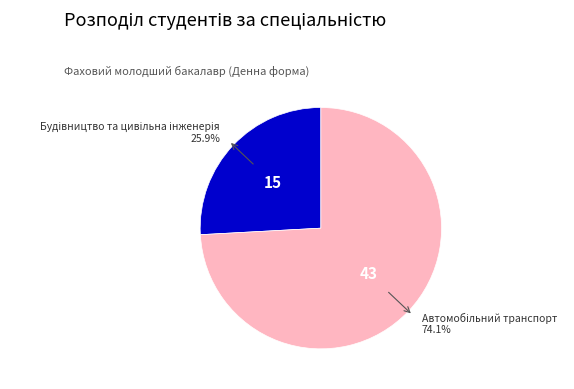

Is there a majority slice in this chart?

Yes